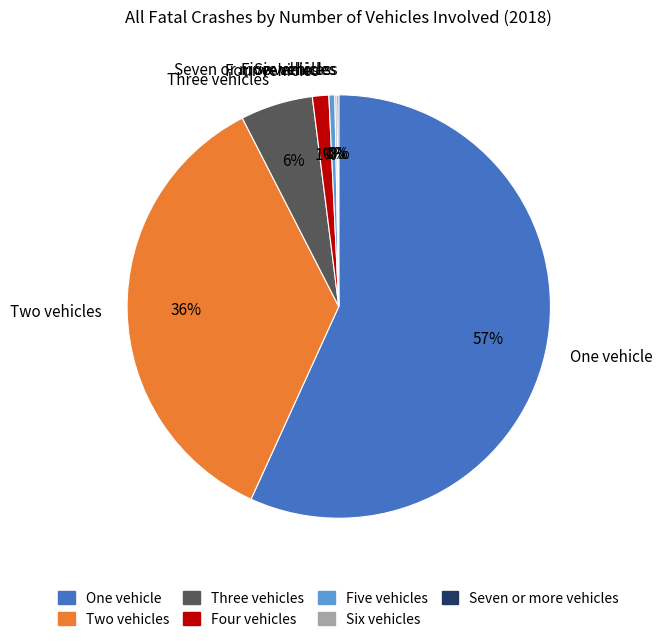

Combined, do Two vehicles and Three vehicles account for over 50%?

No